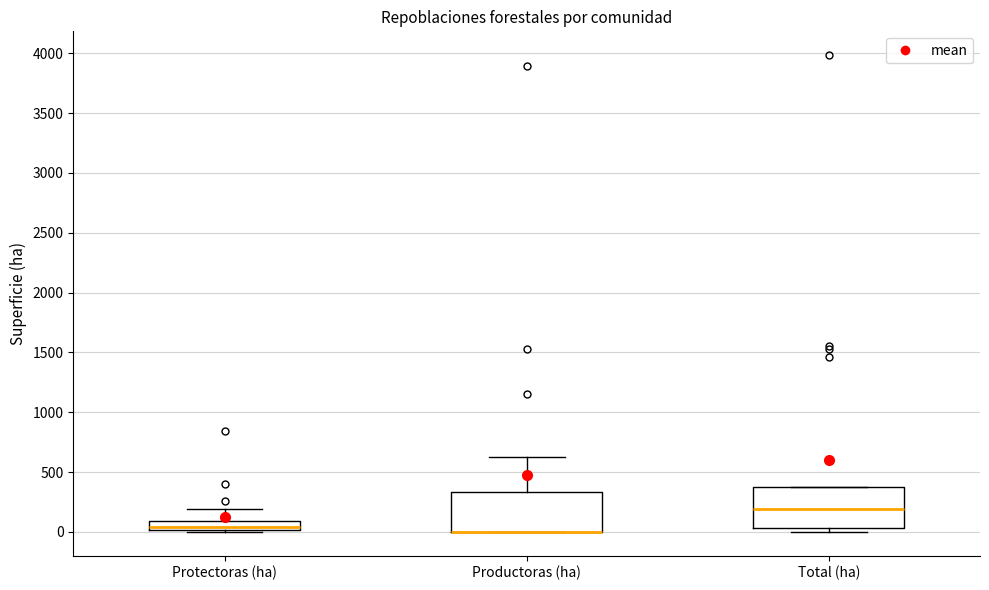

Reading left to right, transcribe this box plot: for each box, give where its median line is, the range the box spans, and where its two whiskers end, as read against the y-axis. The values are not printed on the chart, so give them approximately, as read against the axis.

Protectoras (ha): median 50, box 0 to 100, whiskers 0 to 200
Productoras (ha): median 0 (drawn on the box's lower edge), box 0 to 350, whiskers 0 to 600
Total (ha): median 200, box 50 to 350, whiskers 0 to 350